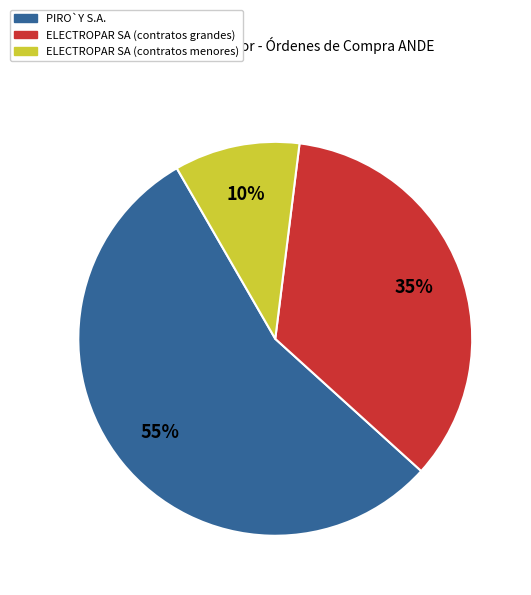

To the nearest percent, what portion does ELECTROPAR SA (contratos grandes) represent?

35%